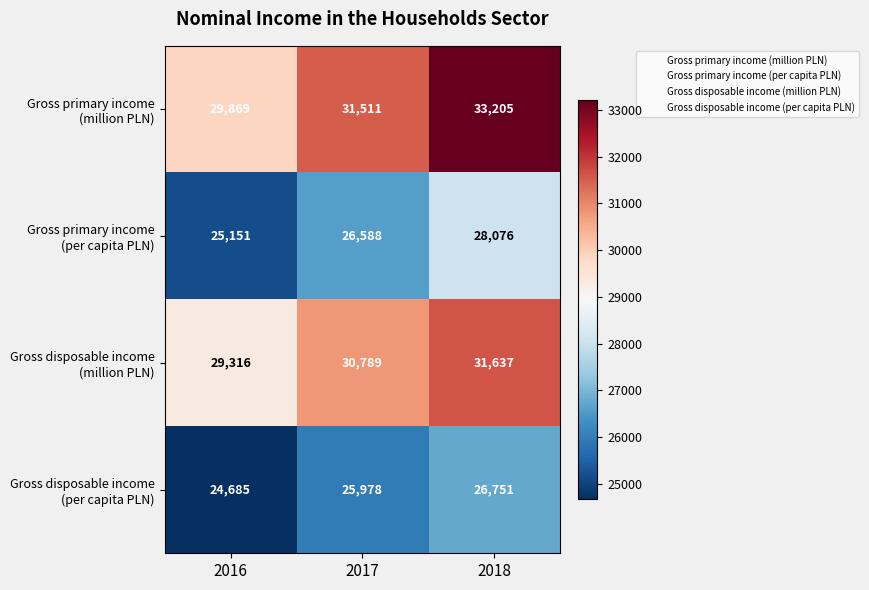

Count the number of categories in the chart.

3